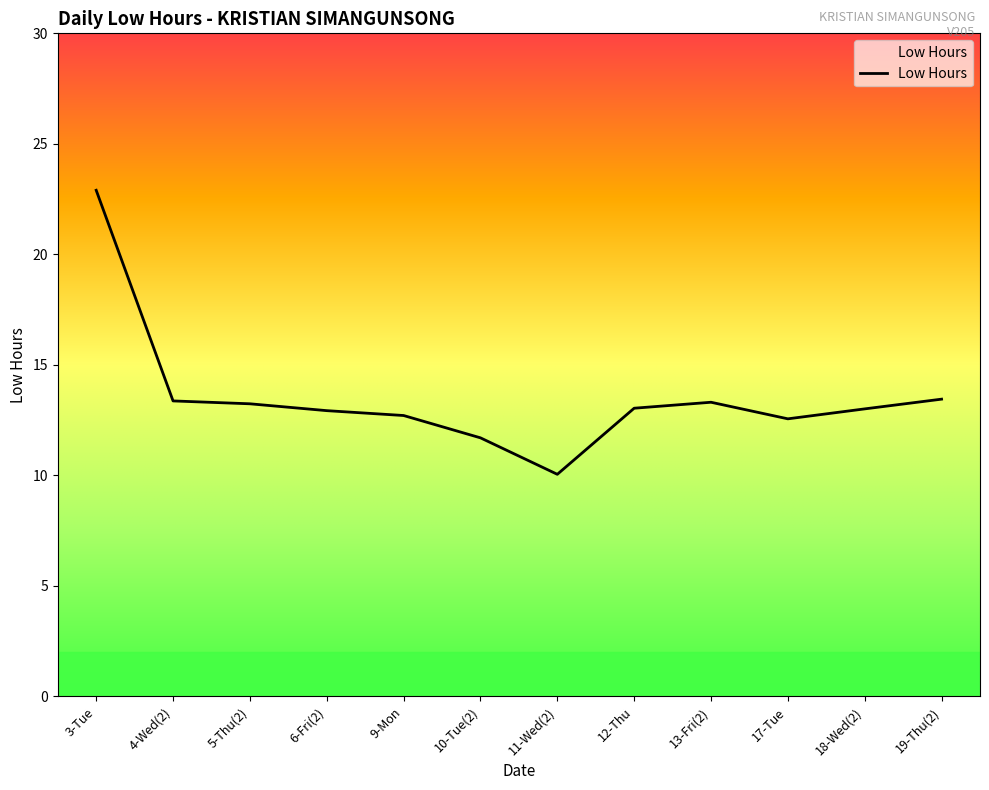

How many categories are shown in the chart?

12